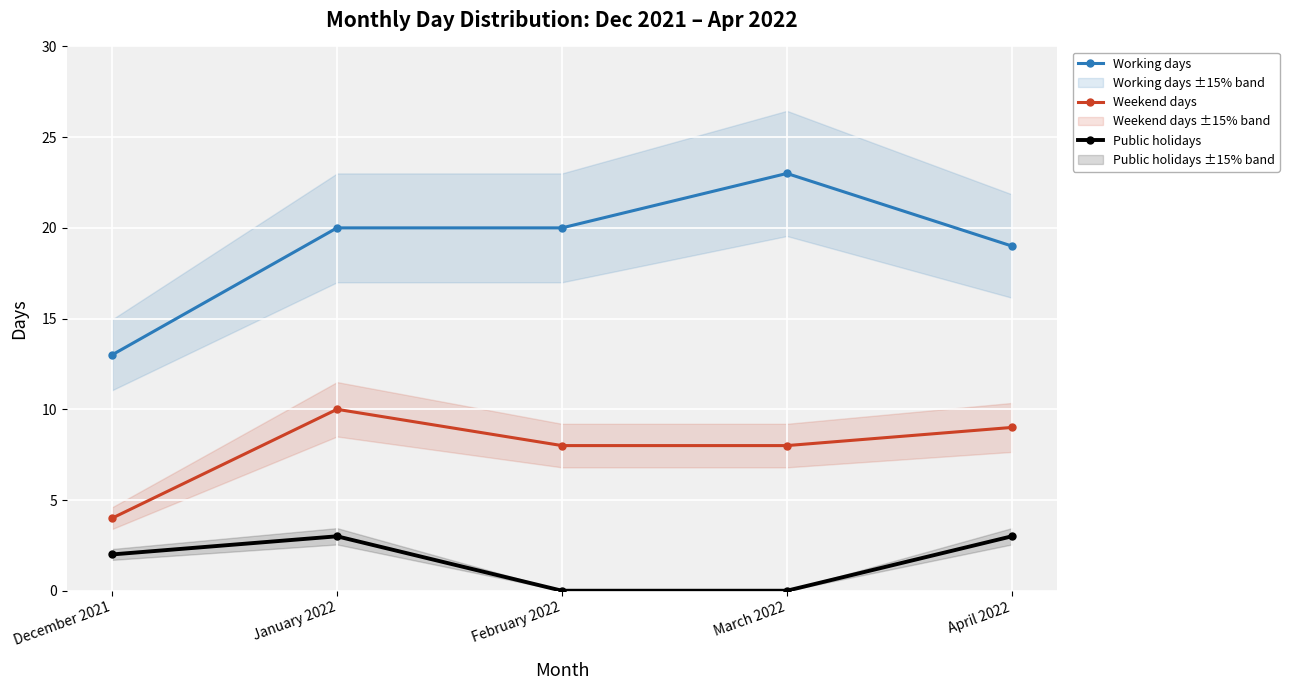

What position from the right is March 2022?

2